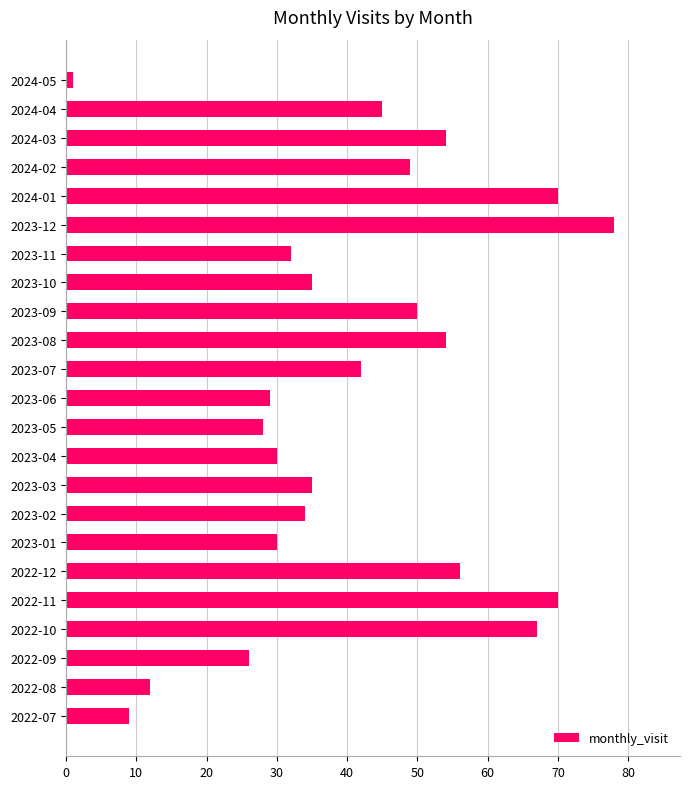

What is the approximate value at 2023-12, to the nearest 10?

80